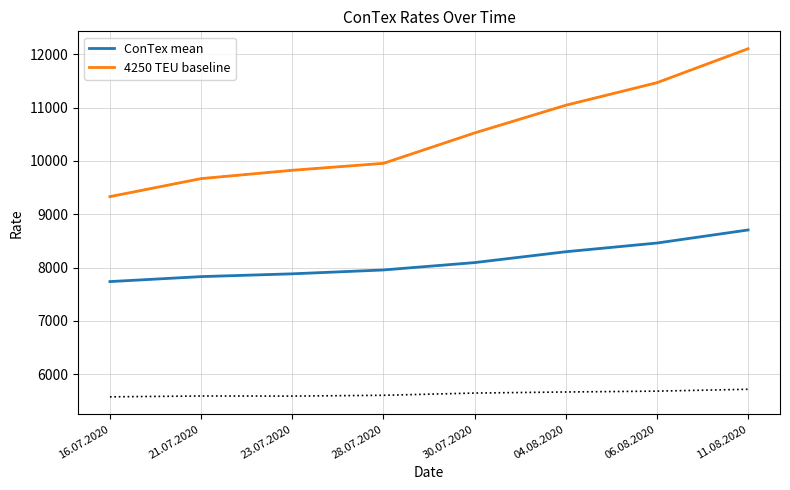

Does the chart display data point markers on the line(s)?

No